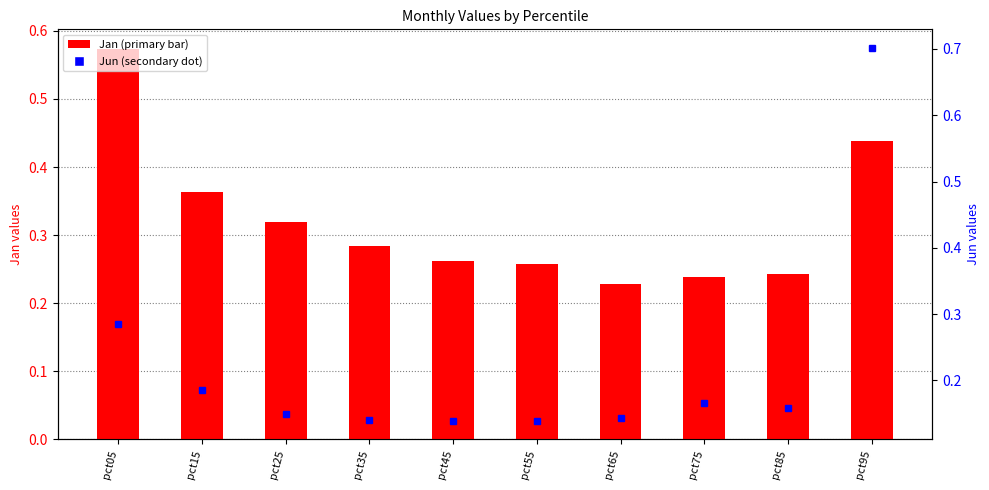

Between pct05 and pct45, which series saw the biggest shift?

Jan (primary)